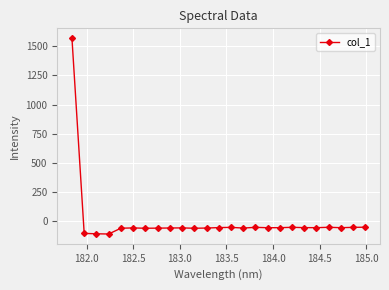

What is the value of the 6th point from the left?

-56.2